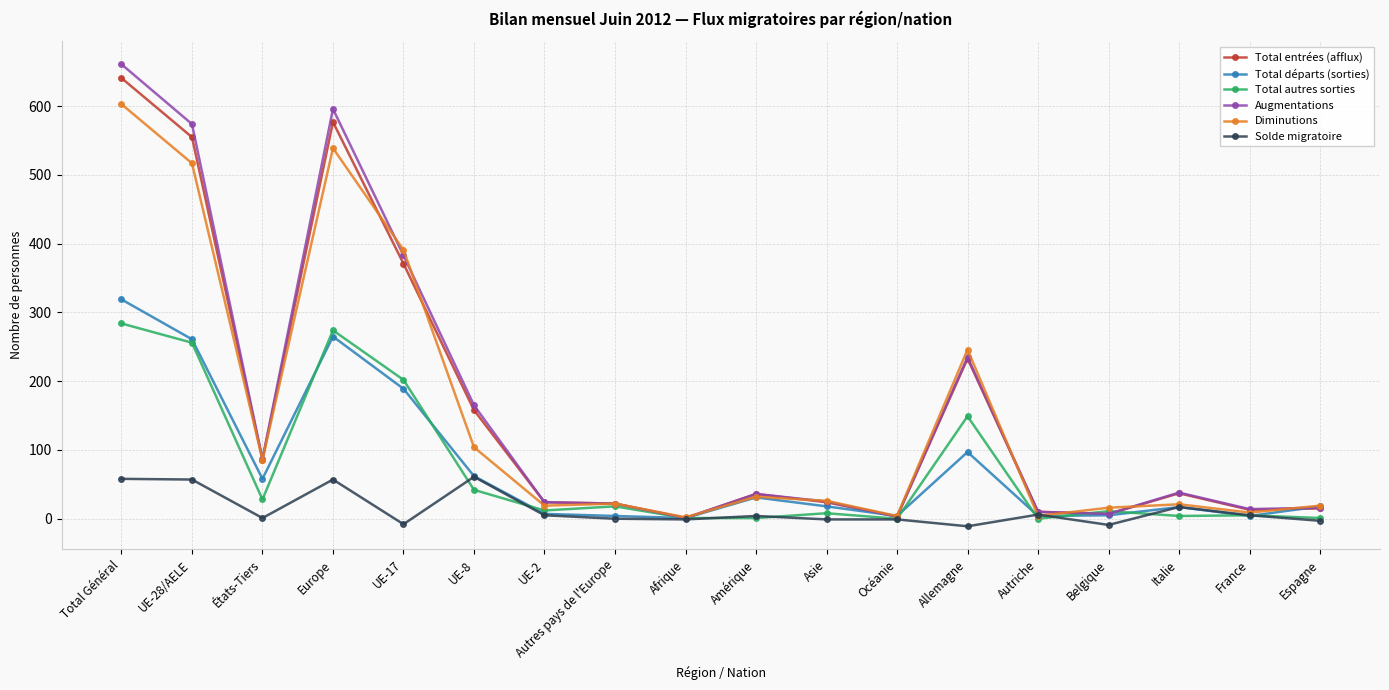

The Total autres sorties series shows 42 at UE-8. True or false?

True